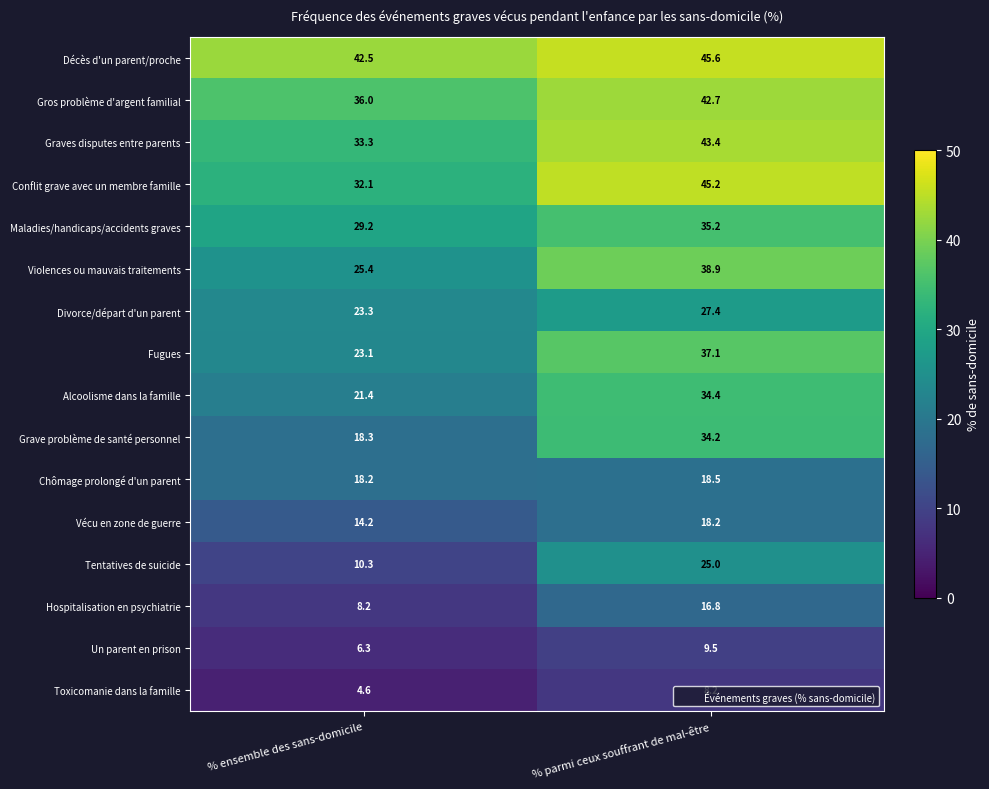

Which series has the largest range (max minus min)?

Grave problème de santé personnel